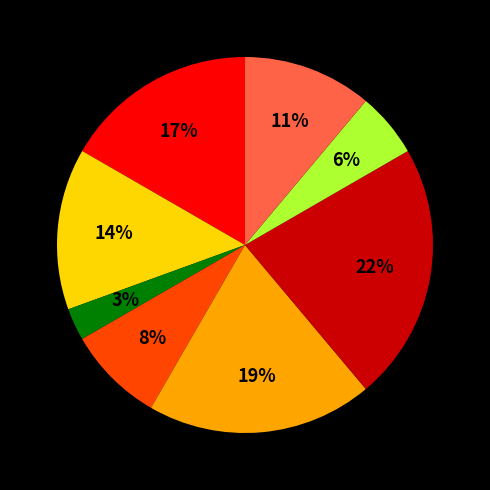

Does any single category account for the majority?

No